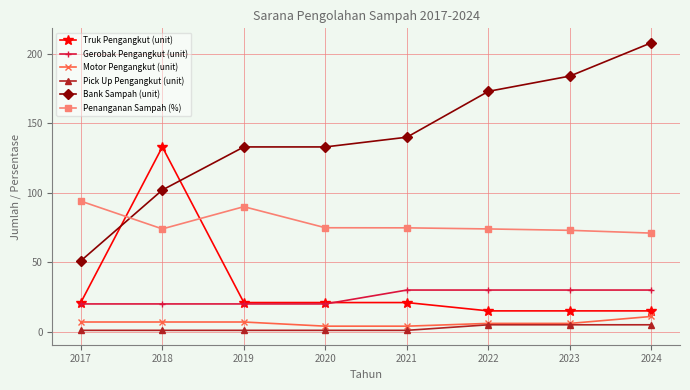

Is it true that Gerobak Pengangkut (unit) equals 30.0 at 2022?

True